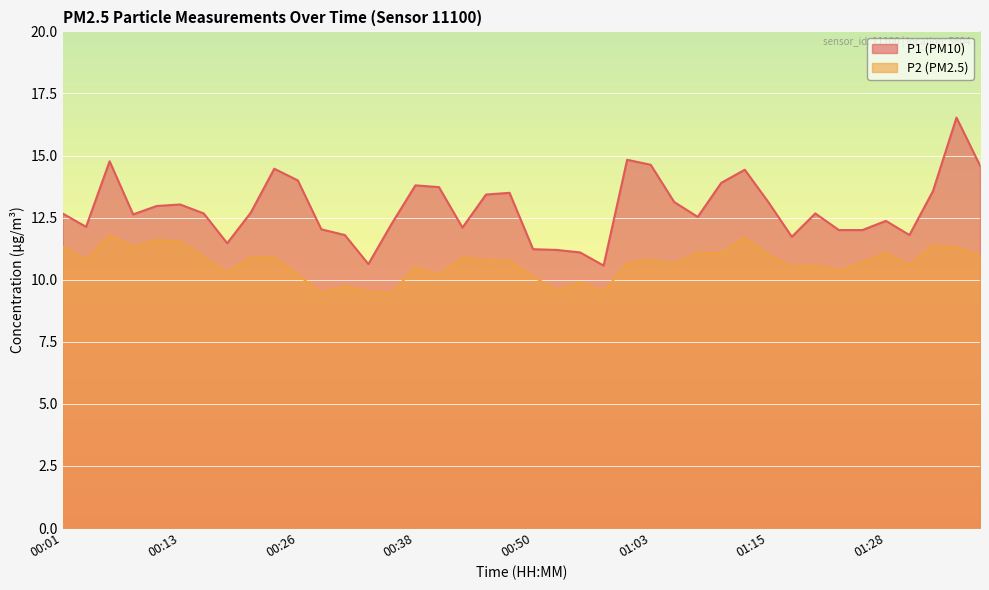

What is the value of the P2 point at the 23rd from the left?

9.9